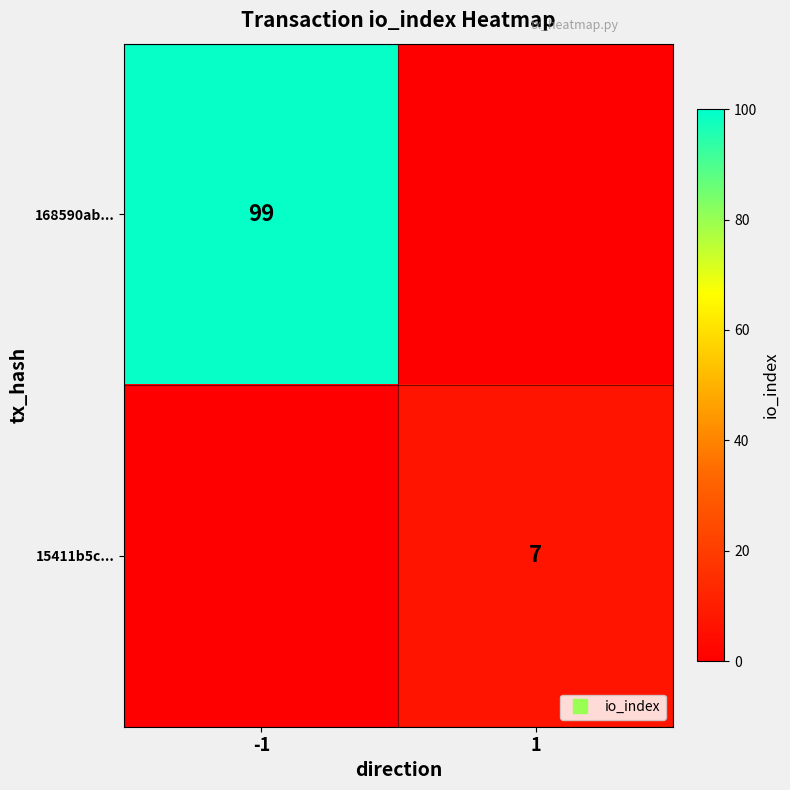

Where is 168590ab... nearest to the value 49?

1